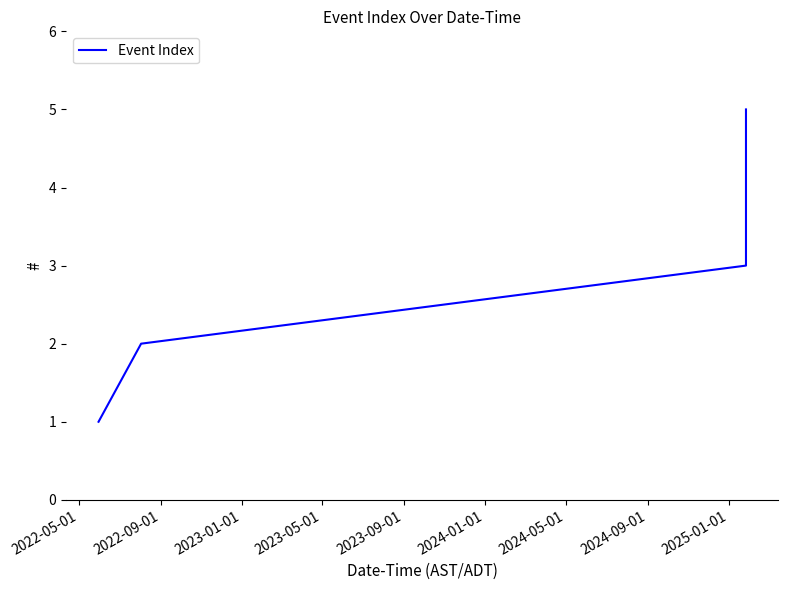

What is the difference between the second highest and minimum values?

3